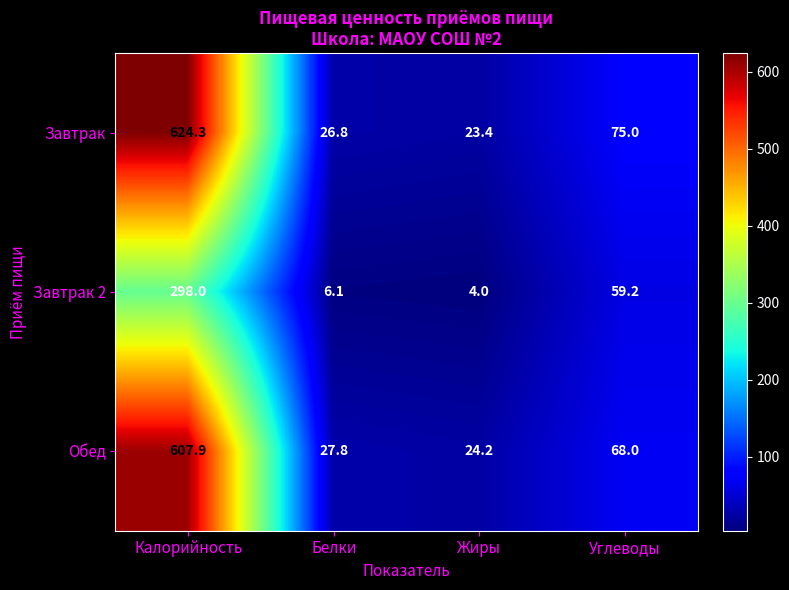

Count the number of data series in this chart.

3